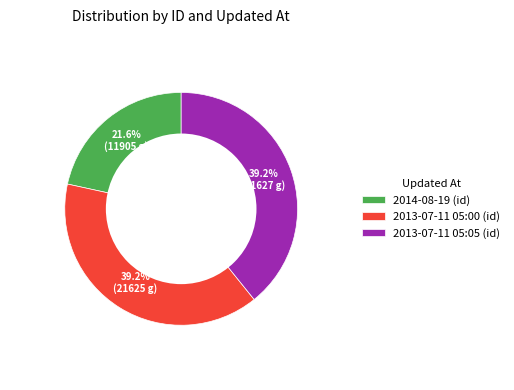

To the nearest percent, what is the difference between the 2013-07-11 05:00 and 2014-08-19 slice percentages?

18%